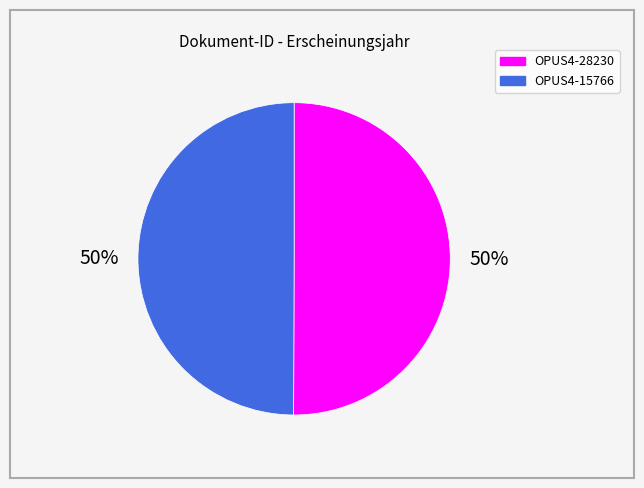

How many slices are in this pie chart?

2